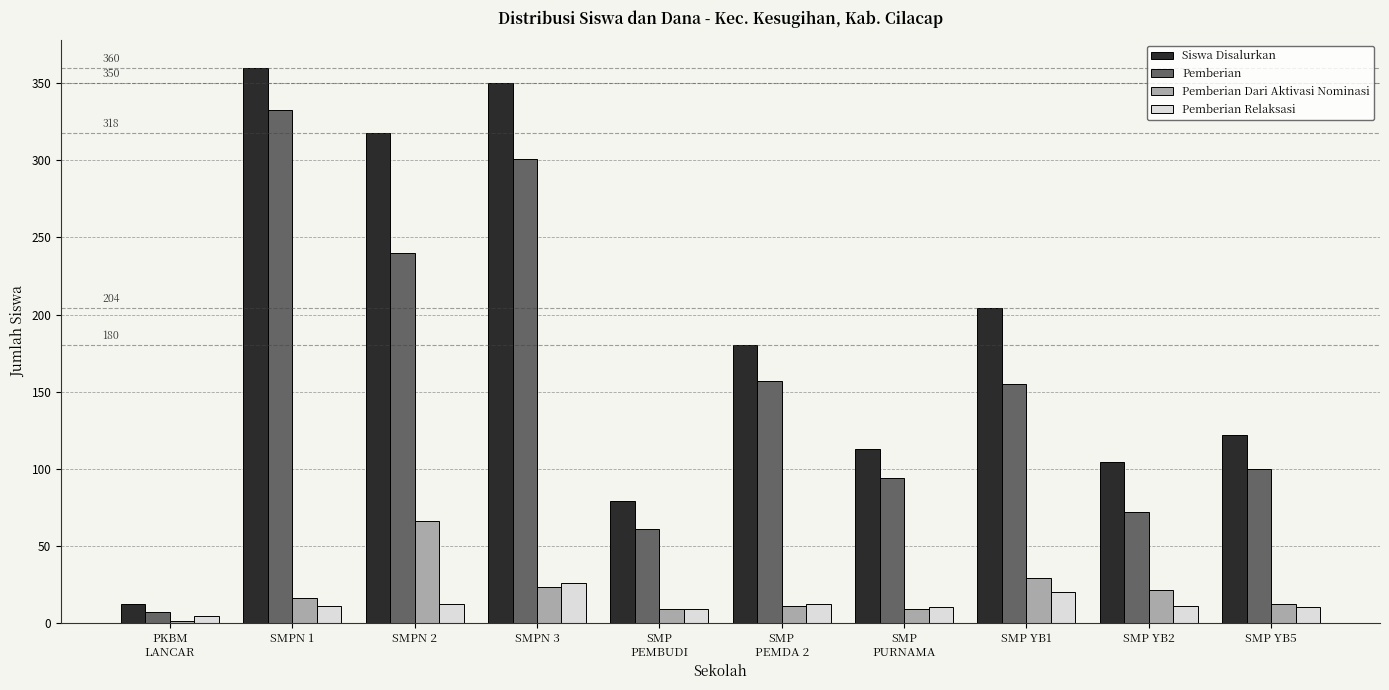

What is the sum of all Siswa Disalurkan values?

1842